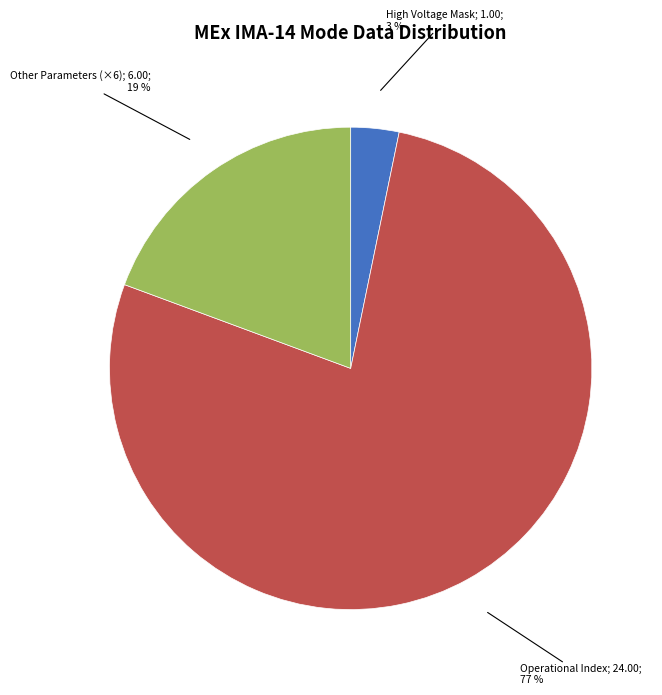

To the nearest percent, what is the average slice percentage?

33%